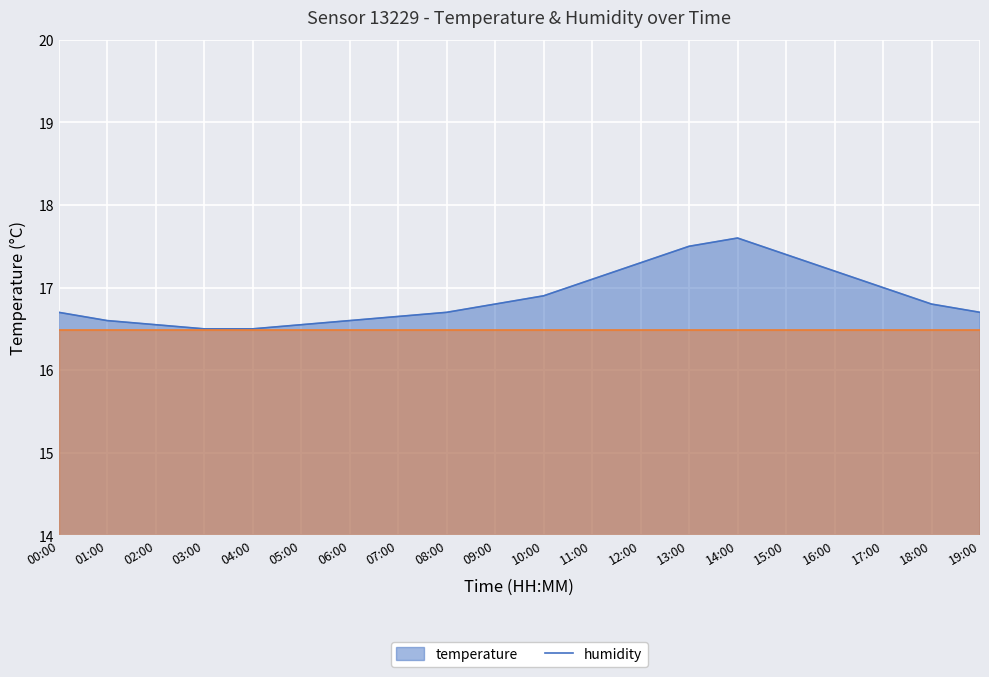

Reading left to right, extract all data points from this chart.

00:00=16.7	01:00=16.6	02:00=16.6	03:00=16.5	04:00=16.5	05:00=16.6	06:00=16.6	07:00=16.6	08:00=16.7	09:00=16.8	10:00=16.9	11:00=17.1	12:00=17.3	13:00=17.5	14:00=17.6	15:00=17.4	16:00=17.2	17:00=17.0	18:00=16.8	19:00=16.7